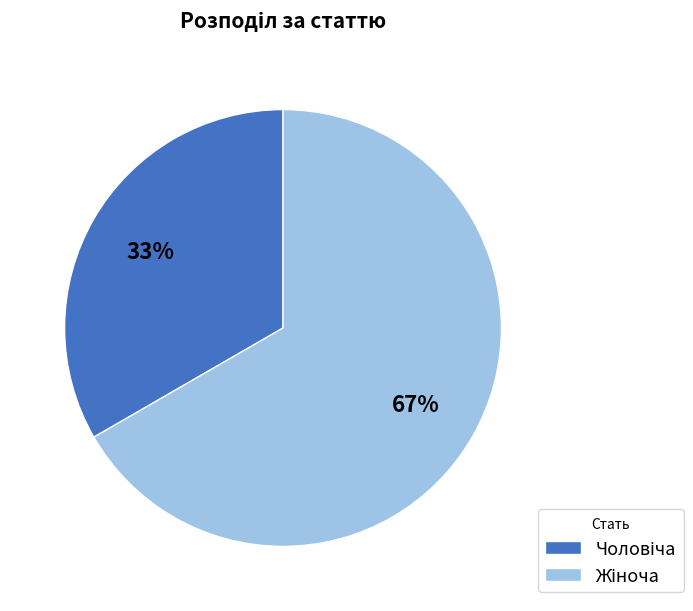

To the nearest percent, what is the average slice percentage?

50%